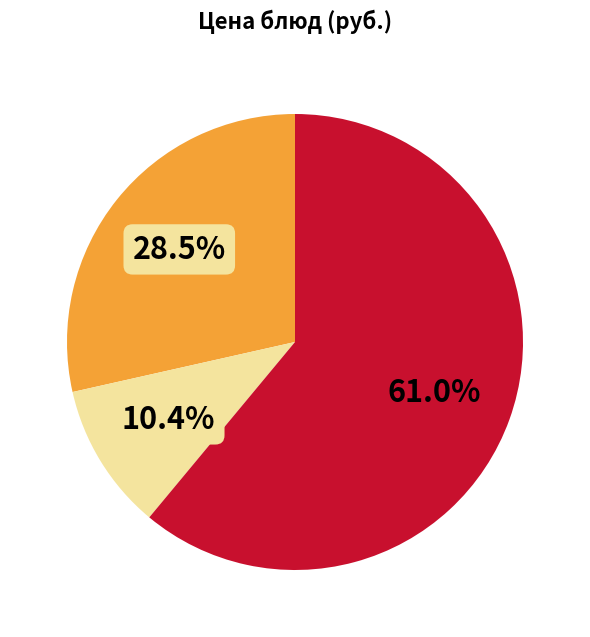

Does any single category account for the majority?

Yes